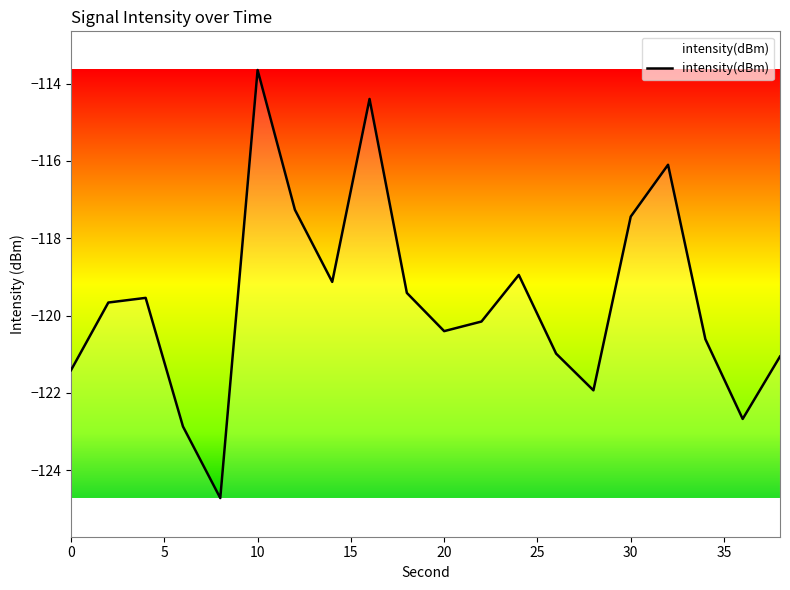

What is the maximum value shown in the chart?

-113.6